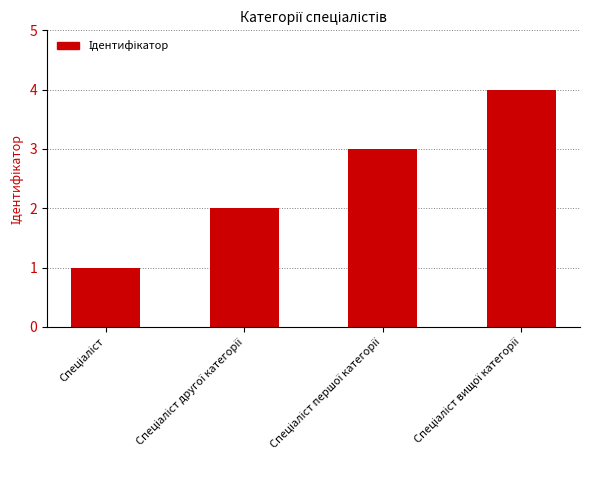

What is the maximum value shown in the chart?

4